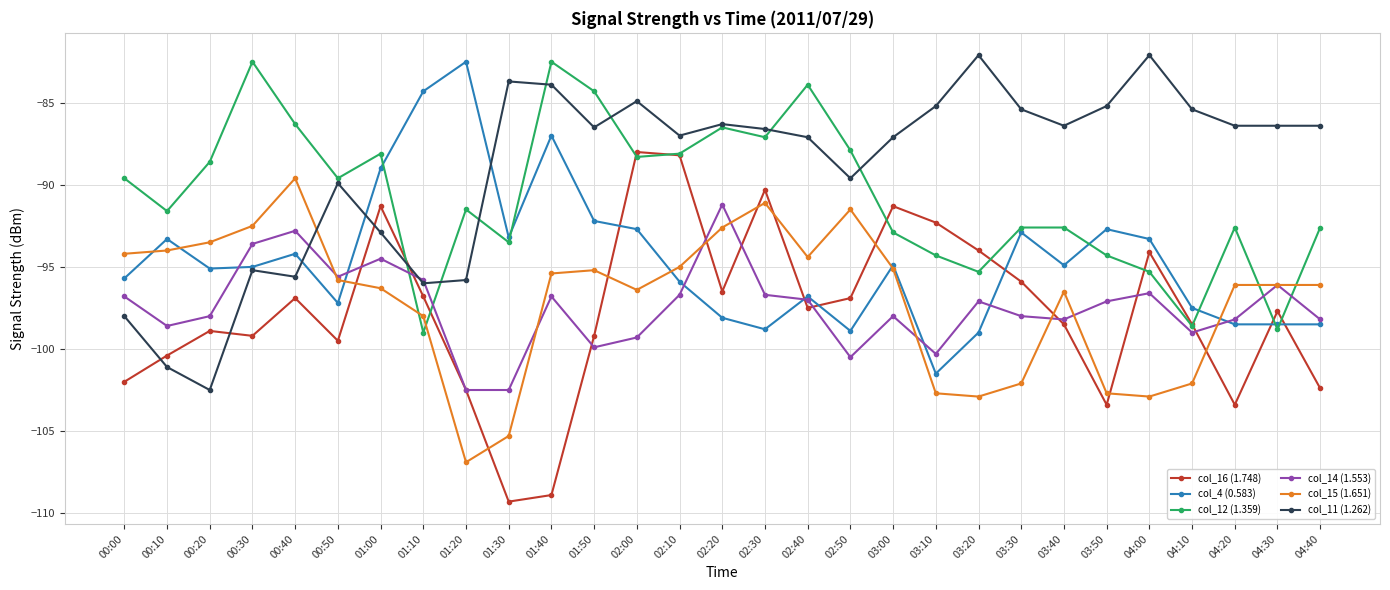

Where is the first local maximum for col_14 (1.553)?

00:40